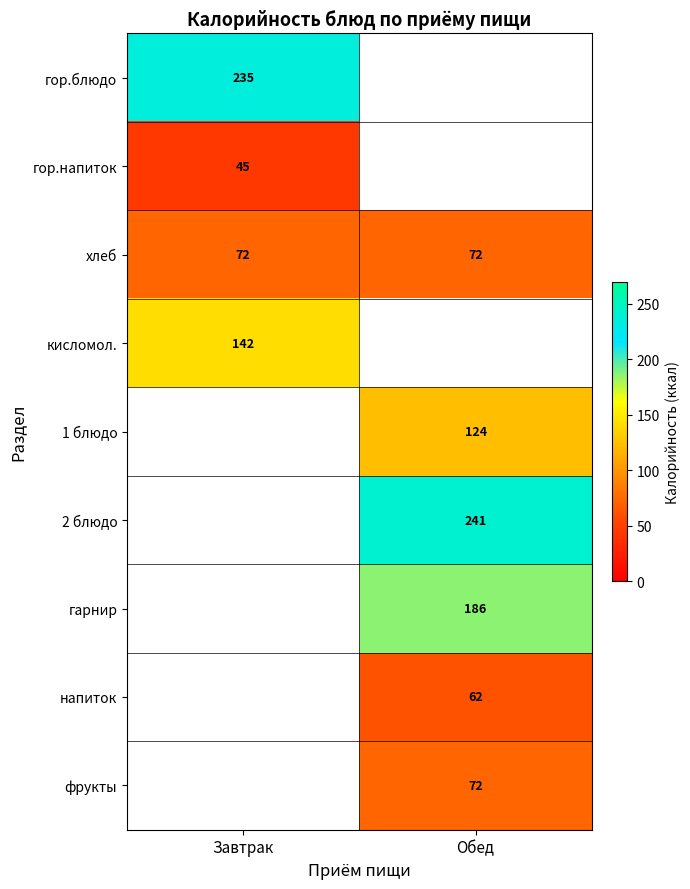

Between Обед and Завтрак, which is larger?

Завтрак